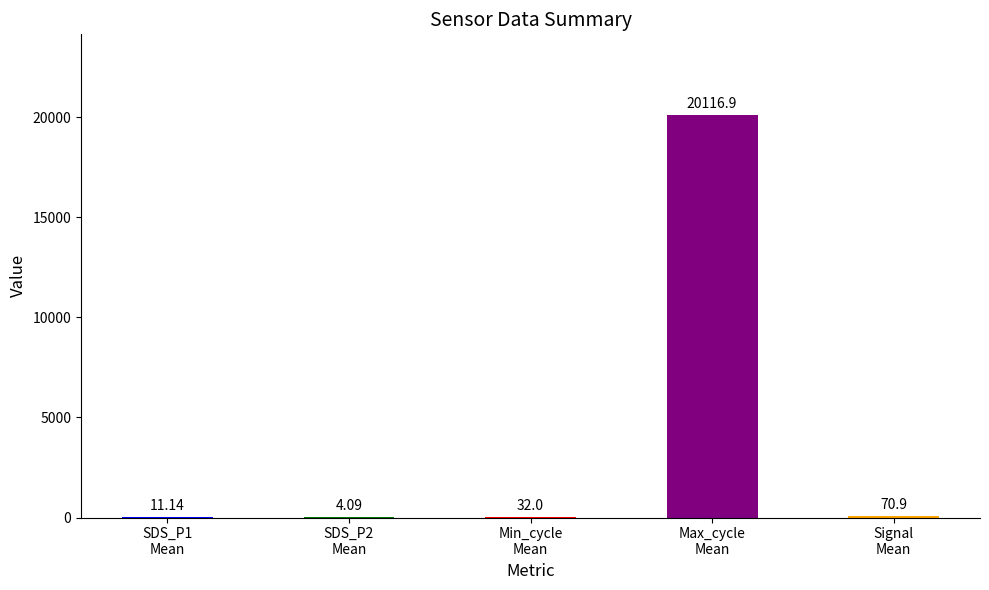

How many series are shown in this chart?

1